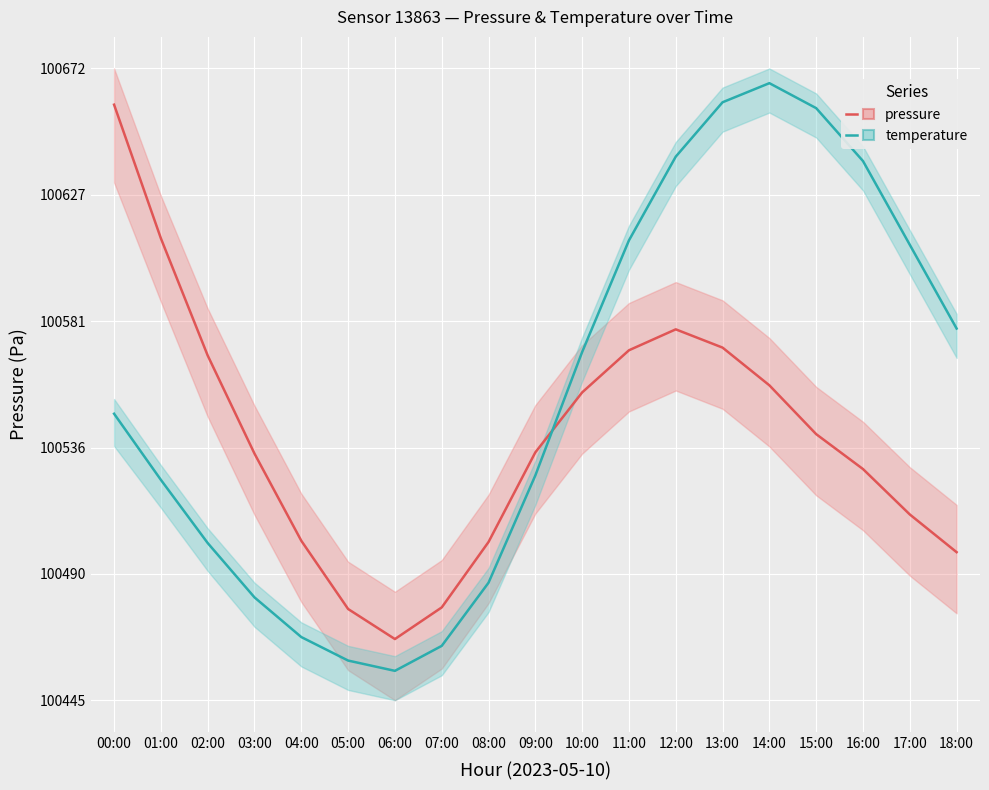

At which label is temperature closest to 100561?

10:00